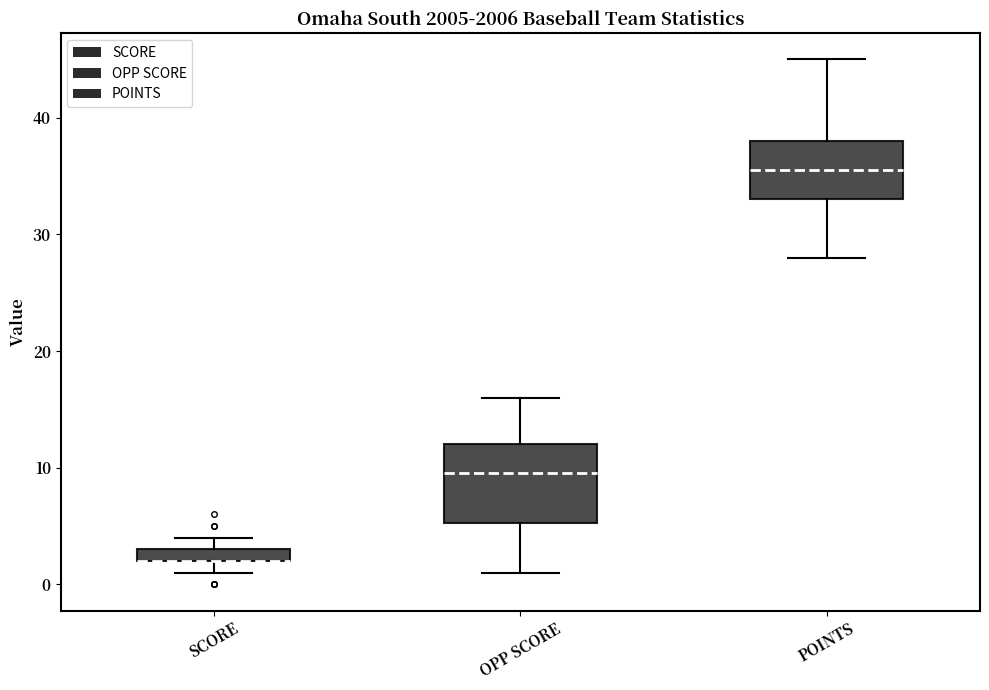

Which box is the tallest, from its lower edge to its upper edge?

OPP SCORE